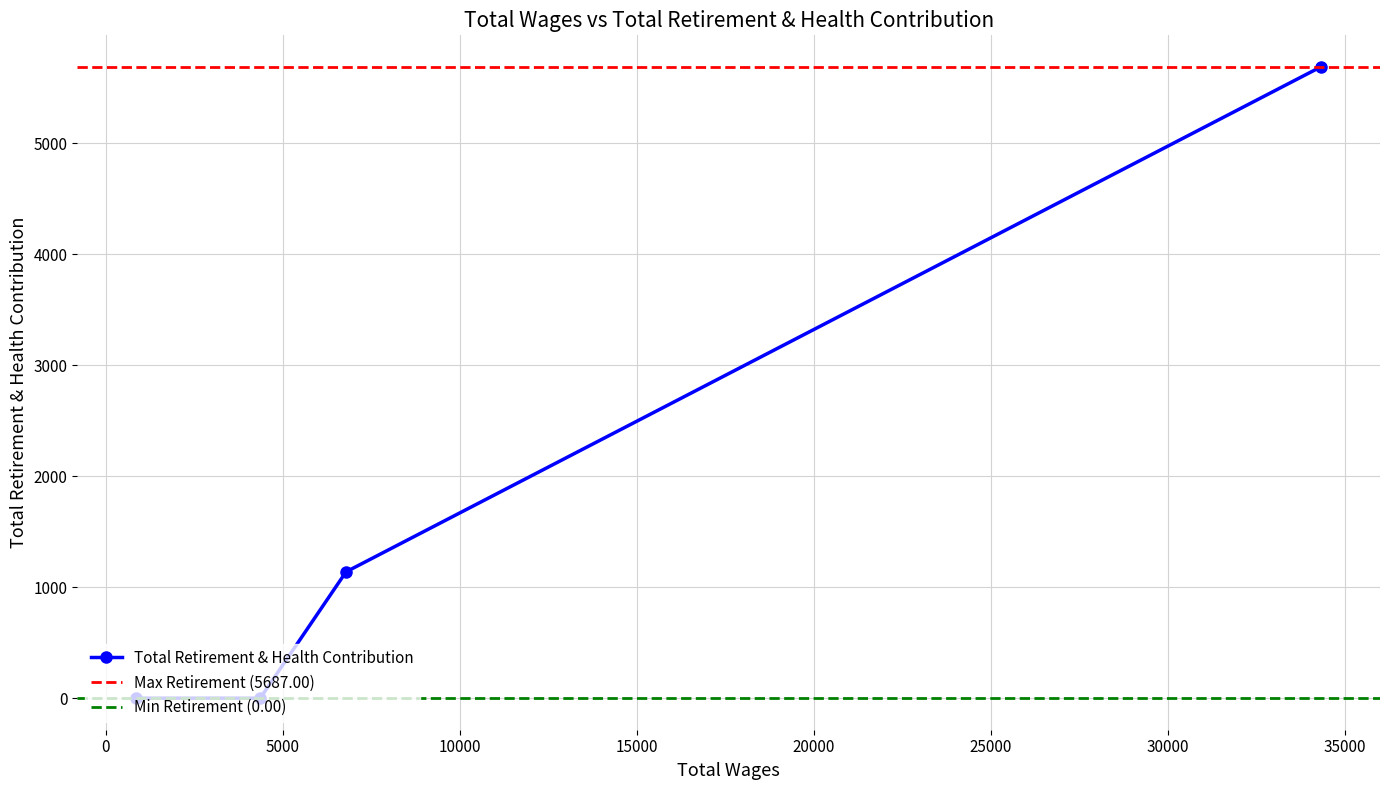

What is the difference between the maximum and second lowest values?

5687